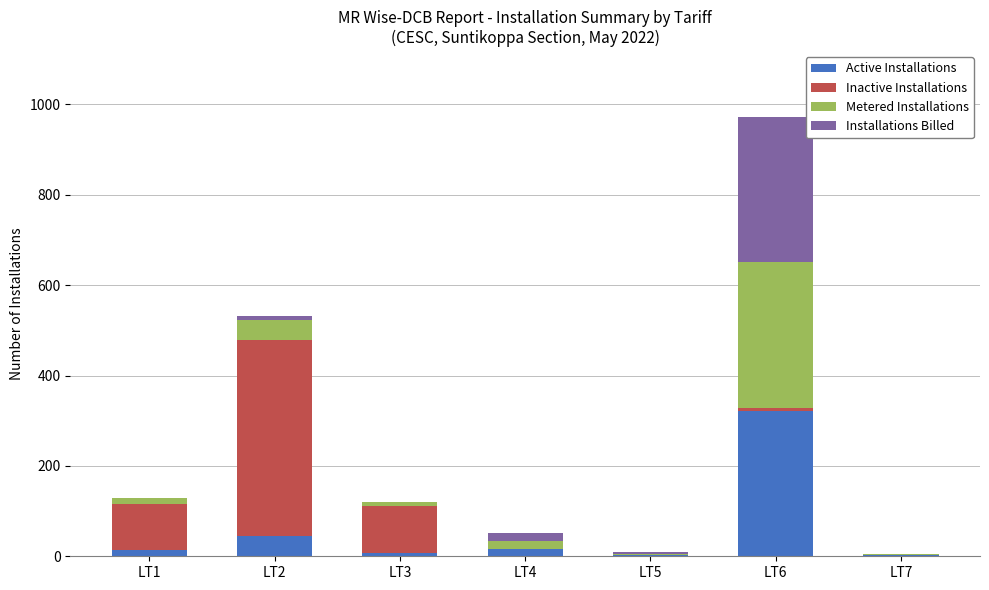

At which category is the sum across all series the highest?

LT6